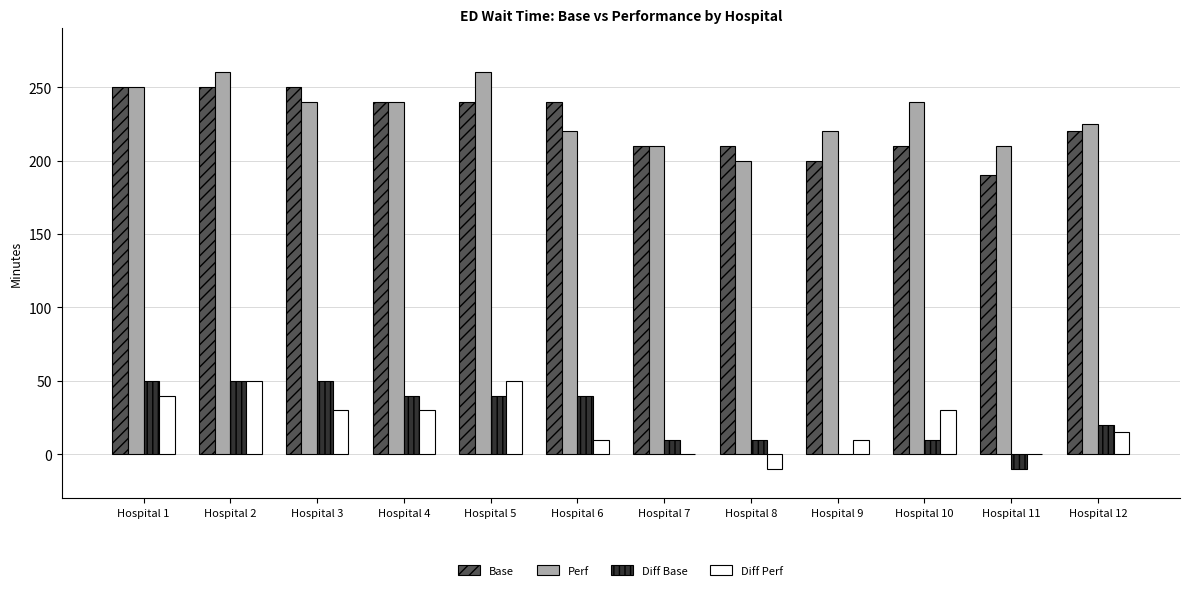

Is the value of Base at Hospital 5 greater than the value of Diff Perf at Hospital 9?

Yes